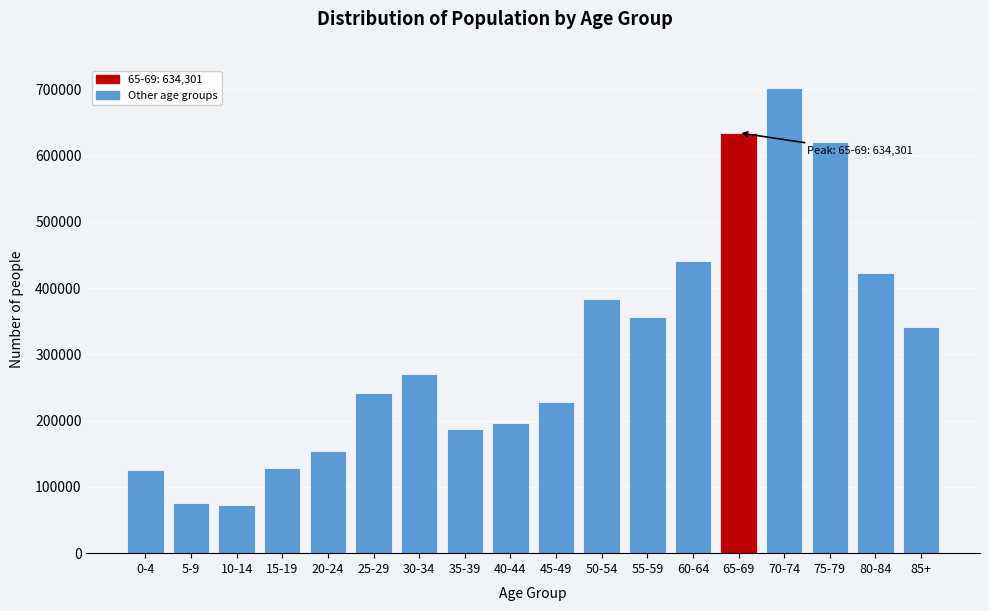

Reading left to right, transcribe all the data shown in this chart.

0-4=124801	5-9=76031	10-14=72861	15-19=129220	20-24=154428	25-29=241198	30-34=270386	35-39=187698	40-44=196899	45-49=227799	50-54=383532	55-59=355743	60-64=440458	65-69=634301	70-74=701555	75-79=621011	80-84=423518	85+=340929